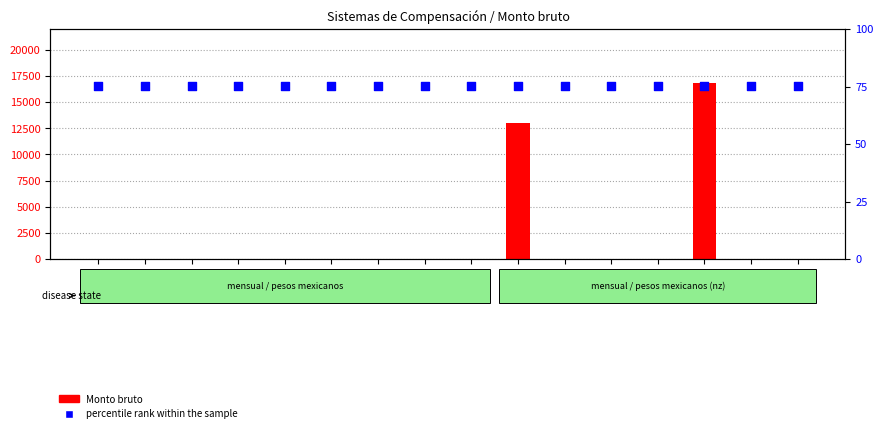

Which series has the widest spread of Y values?

Monto bruto